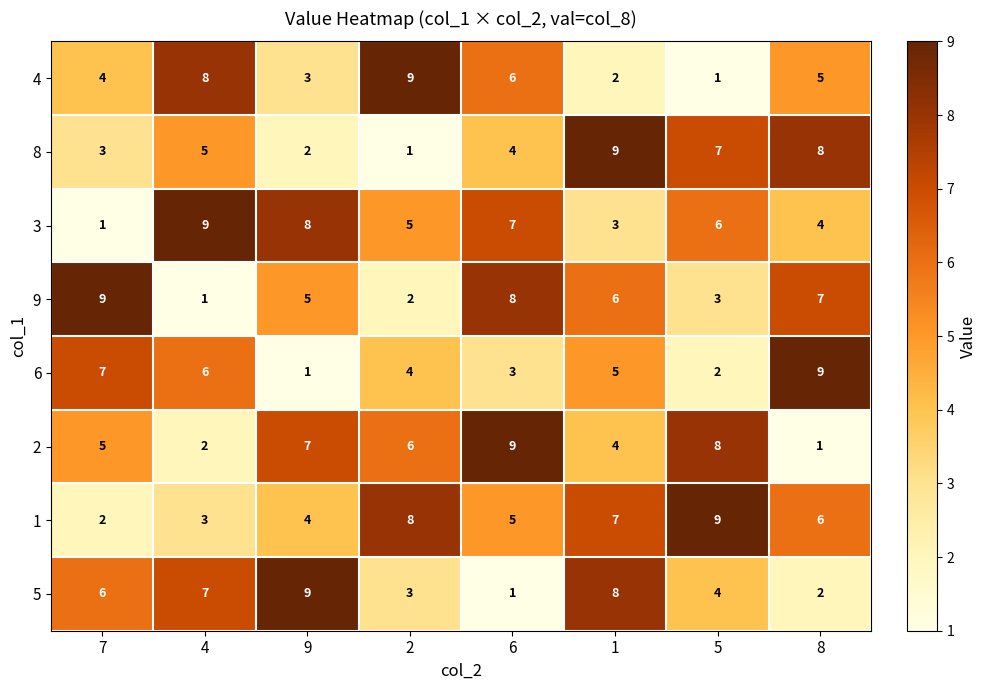

Is it true that 3 equals 5 at 2?

True